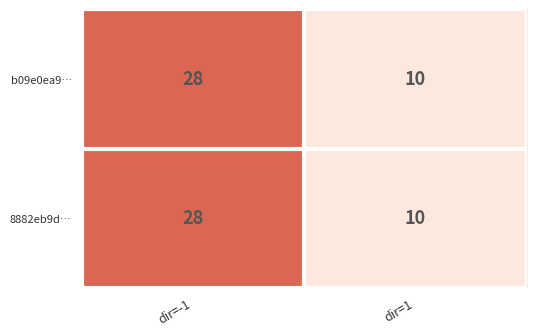

Reading left to right, what are all the values shown in this chart?

b09e0ea9…: dir=-1=28	dir=1=10
8882eb9d…: dir=-1=28	dir=1=10